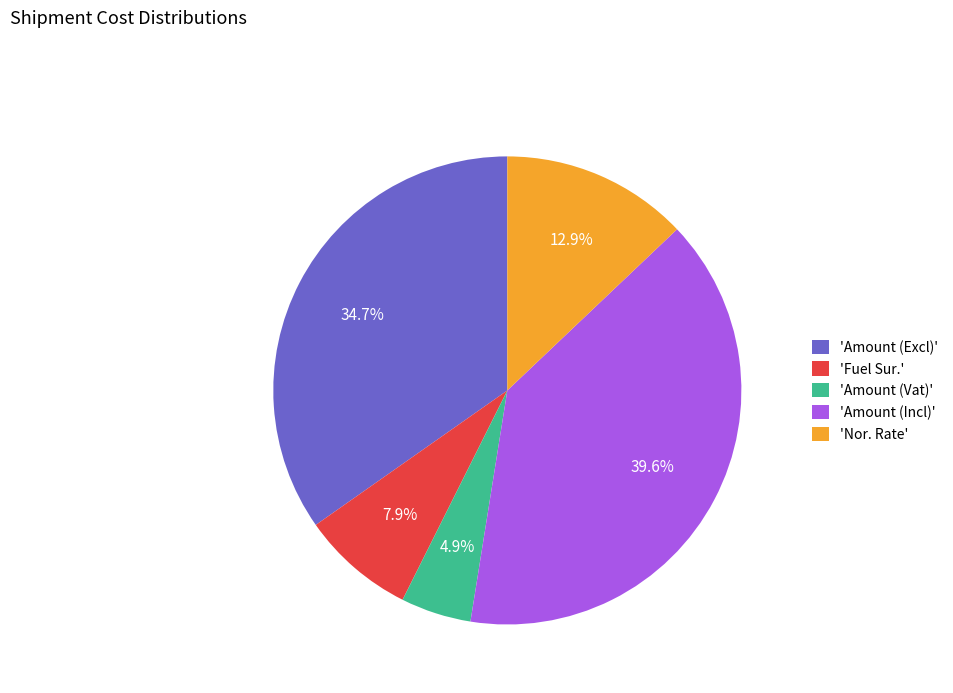

Rank the categories by value from lowest to highest.

'Amount (Vat)', 'Fuel Sur.', 'Nor. Rate', 'Amount (Excl)', 'Amount (Incl)'